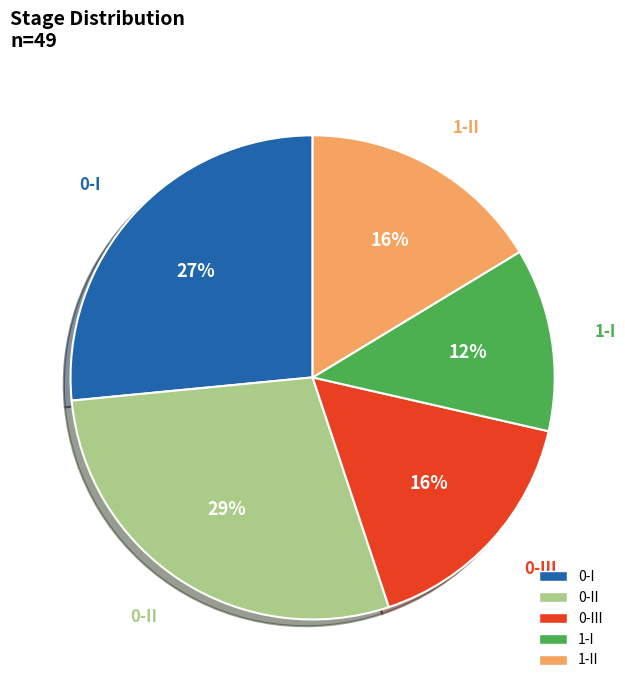

Is the sum of 0-I and 0-III greater than half?

No